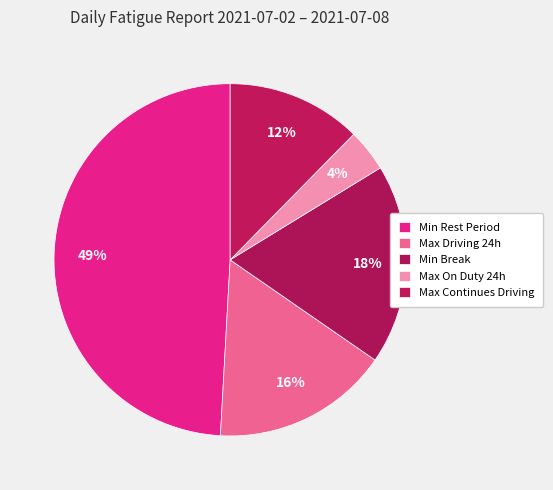

Count the number of slices in the pie.

5